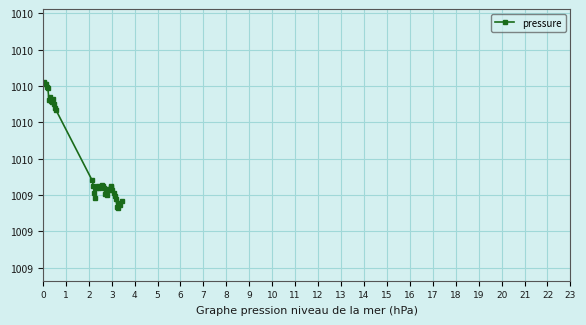

Does the chart have visible grid lines?

Yes